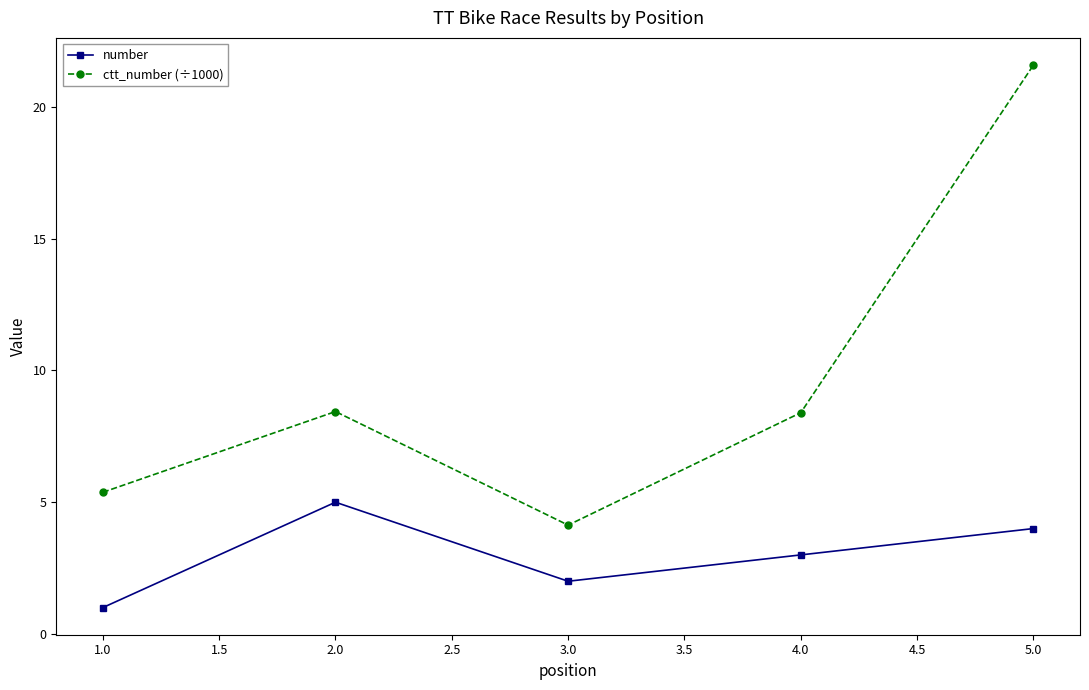

What is the value of the ctt_number (÷1000) point at the 2nd from the left?

8.4